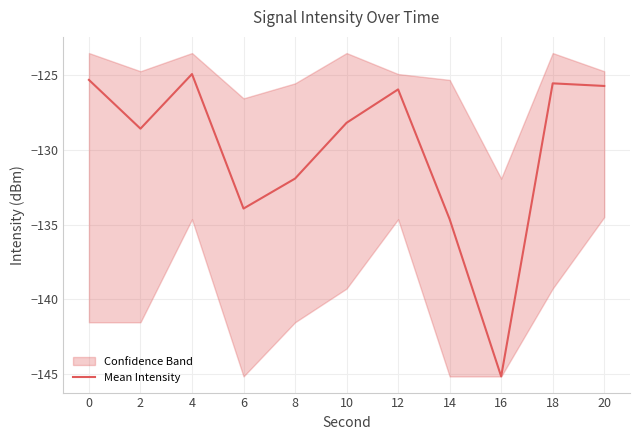

Between 10 and 14, which is larger?

10